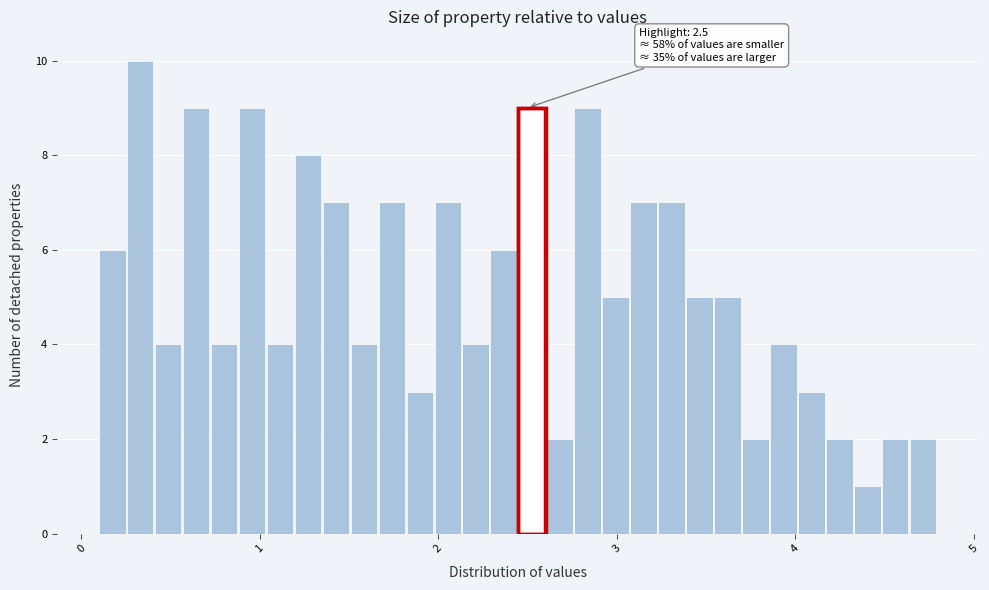

Around what value on the x-axis is the tallest bar? Give the approximate position of its centre, as read against the axis.

0.3